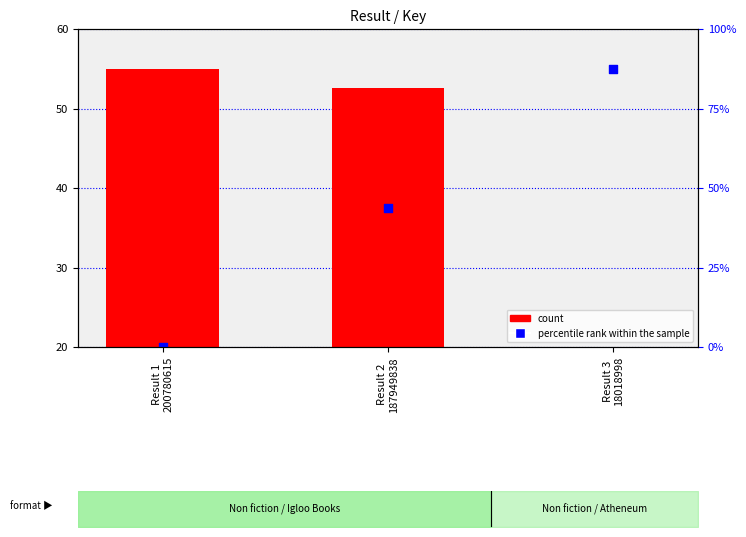

What is the total value across all series at Result 1
200780615?

75.0